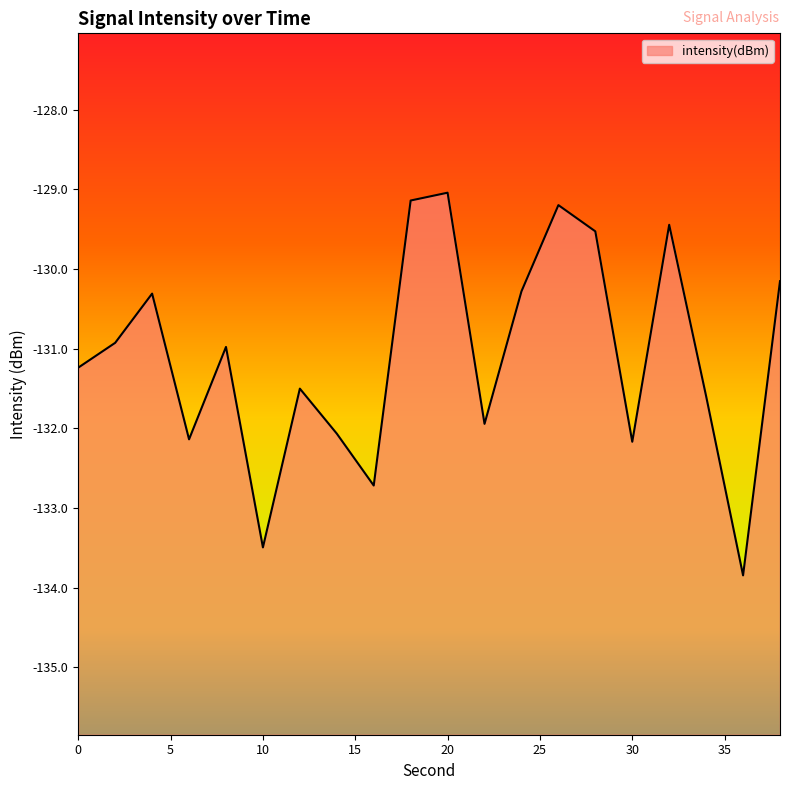

Which has a higher value, 18 or 32?

18